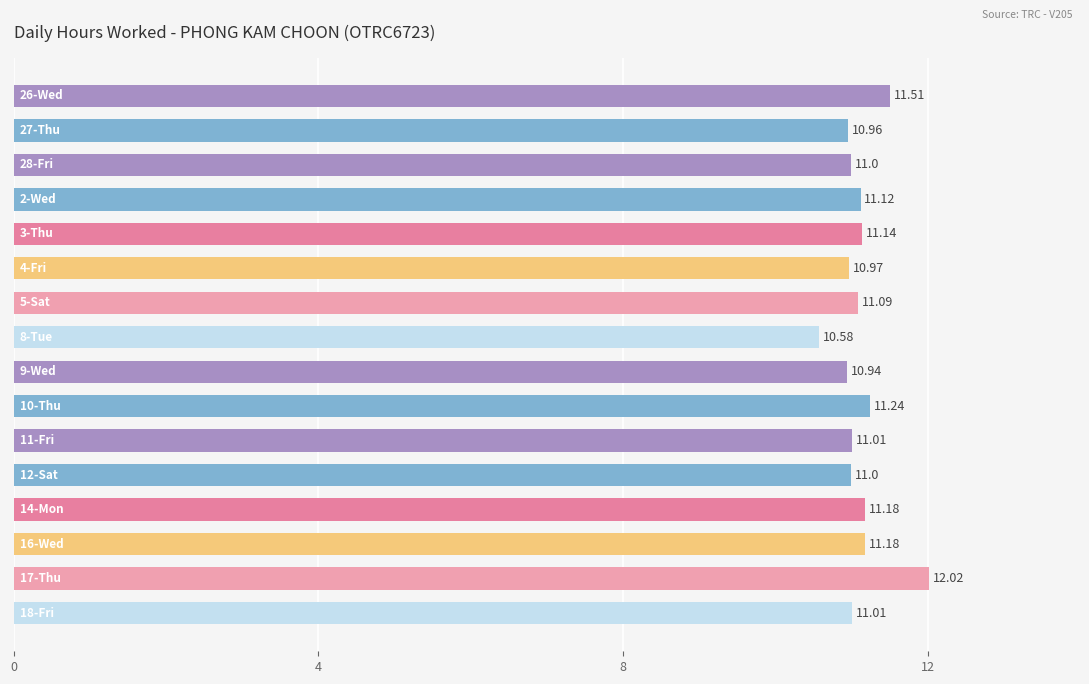

What is the difference between the second highest and minimum values?

0.9